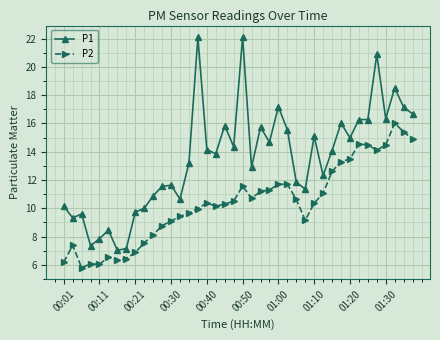

What is the value of the P1 point at the 37th from the left?

16.3